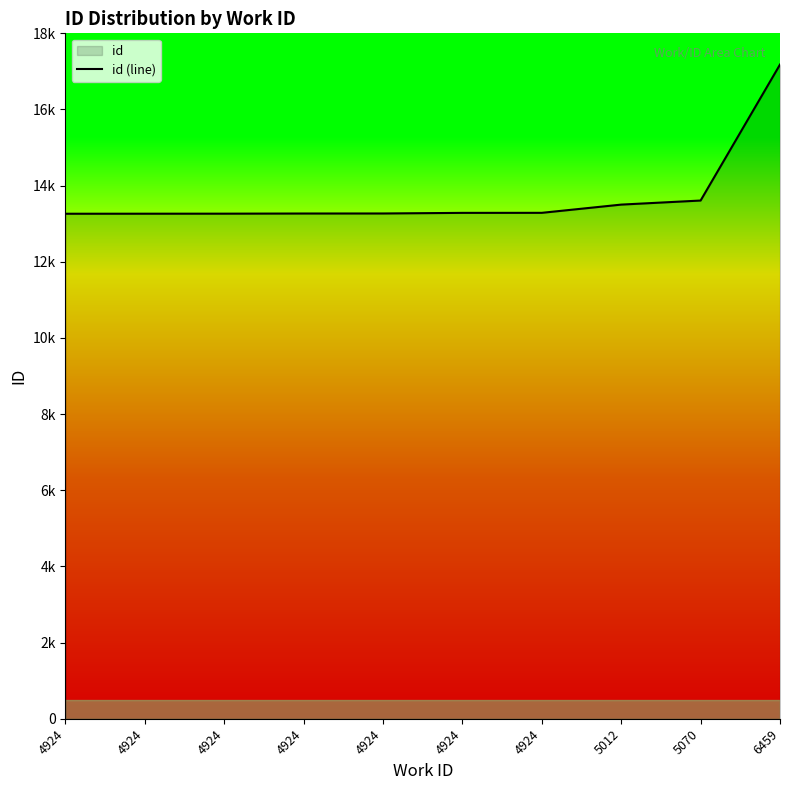

Reading right to left, extract all data points from this chart.

17180	13609	13502	13286	13285	13269	13268	13264	13263	13262